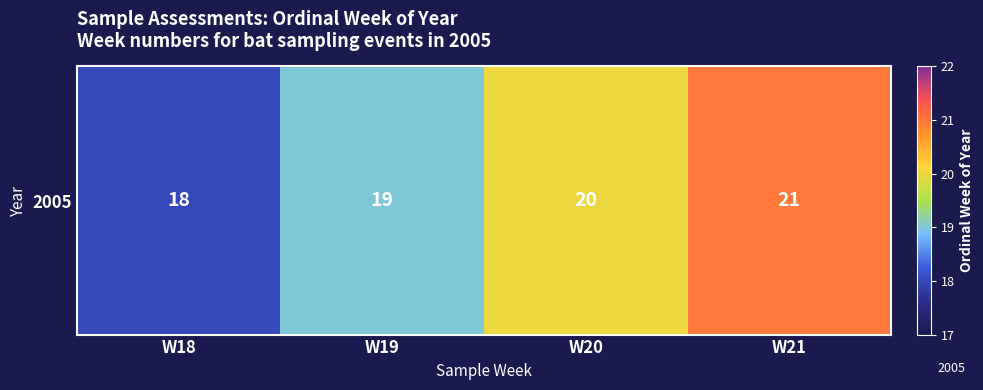

What is the difference between the maximum and minimum values?

3